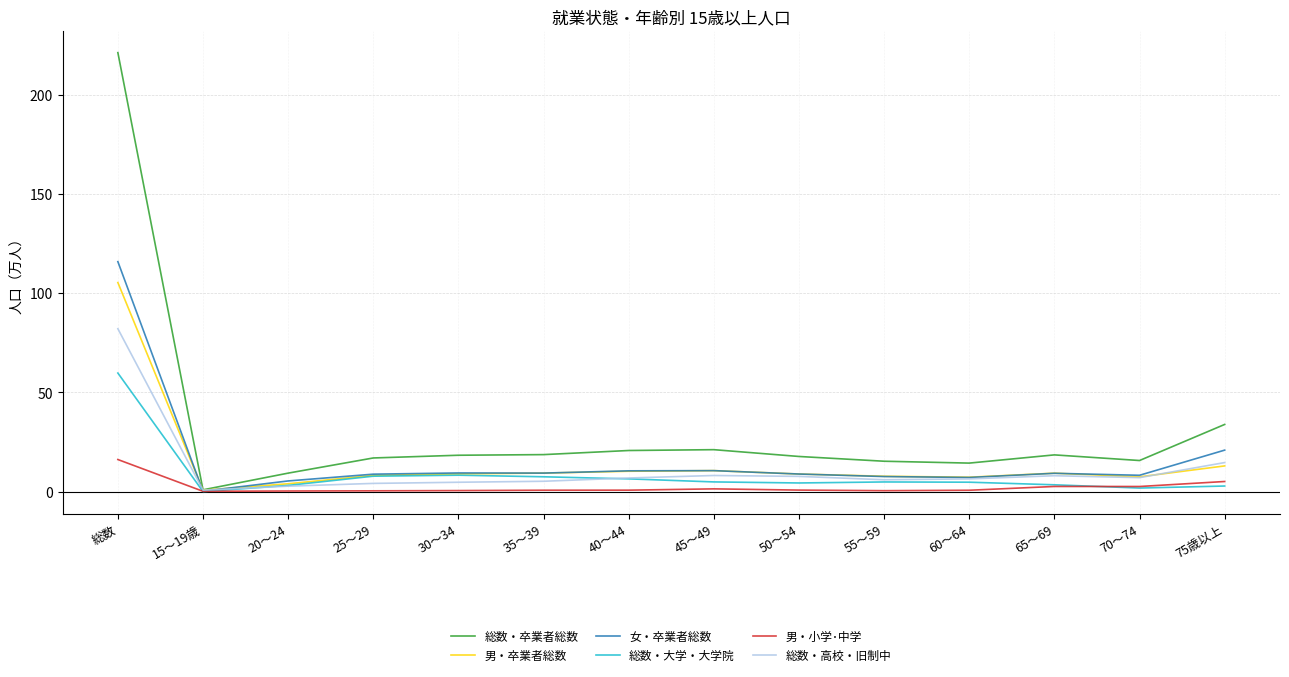

Is it true that 総数・卒業者総数 equals 9.3 at 20～24?

True